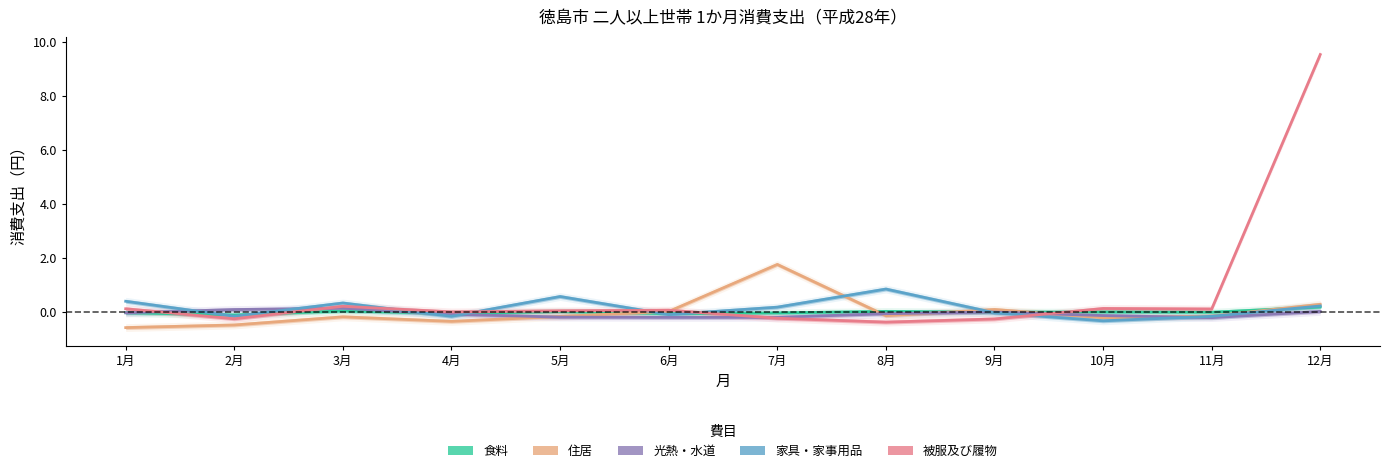

What is the label of the 1st point from the left?

1月